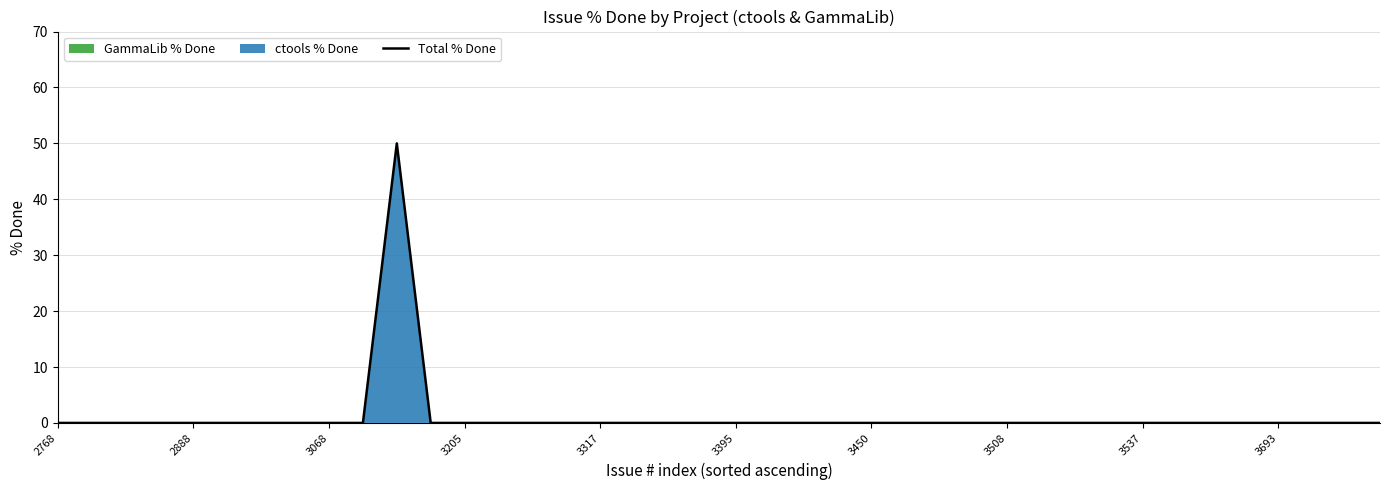

How many values are above zero?

1